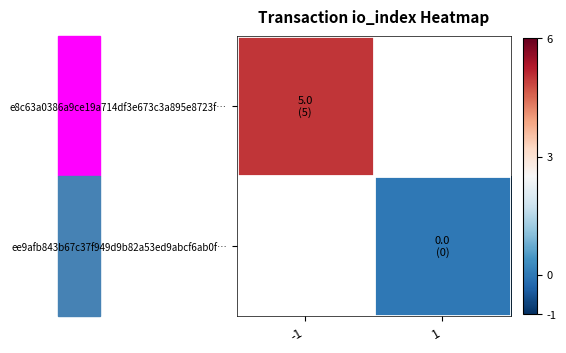

What is the highest value of the e8c63a0386a9ce19a714df3e673c3a895e8723f… series?

5.0